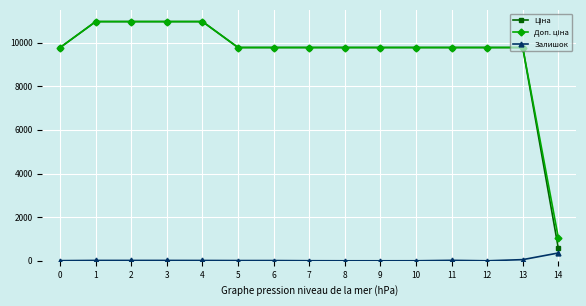

What is the maximum value shown in the chart?

10964.4